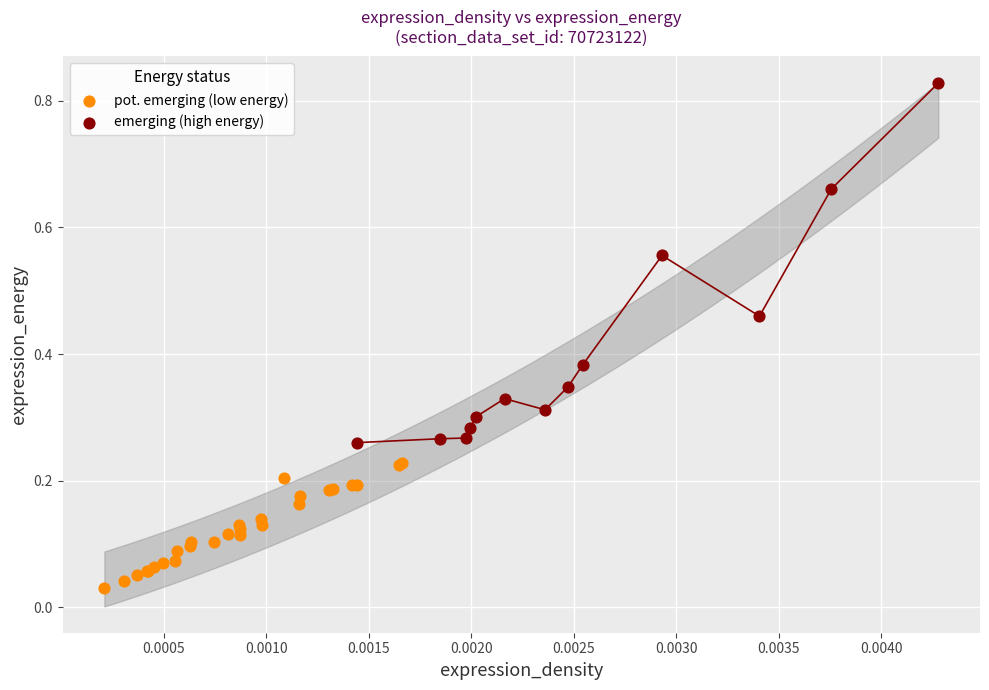

Which series has the widest spread of Y values?

emerging (high energy)